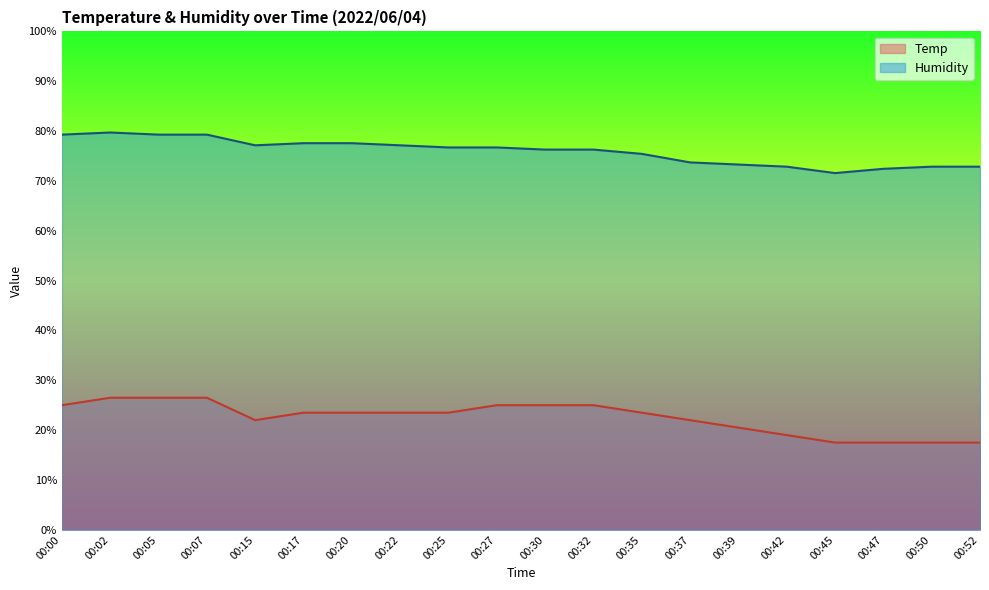

What is the value of the Temp point at the 3rd from the left?

26.5